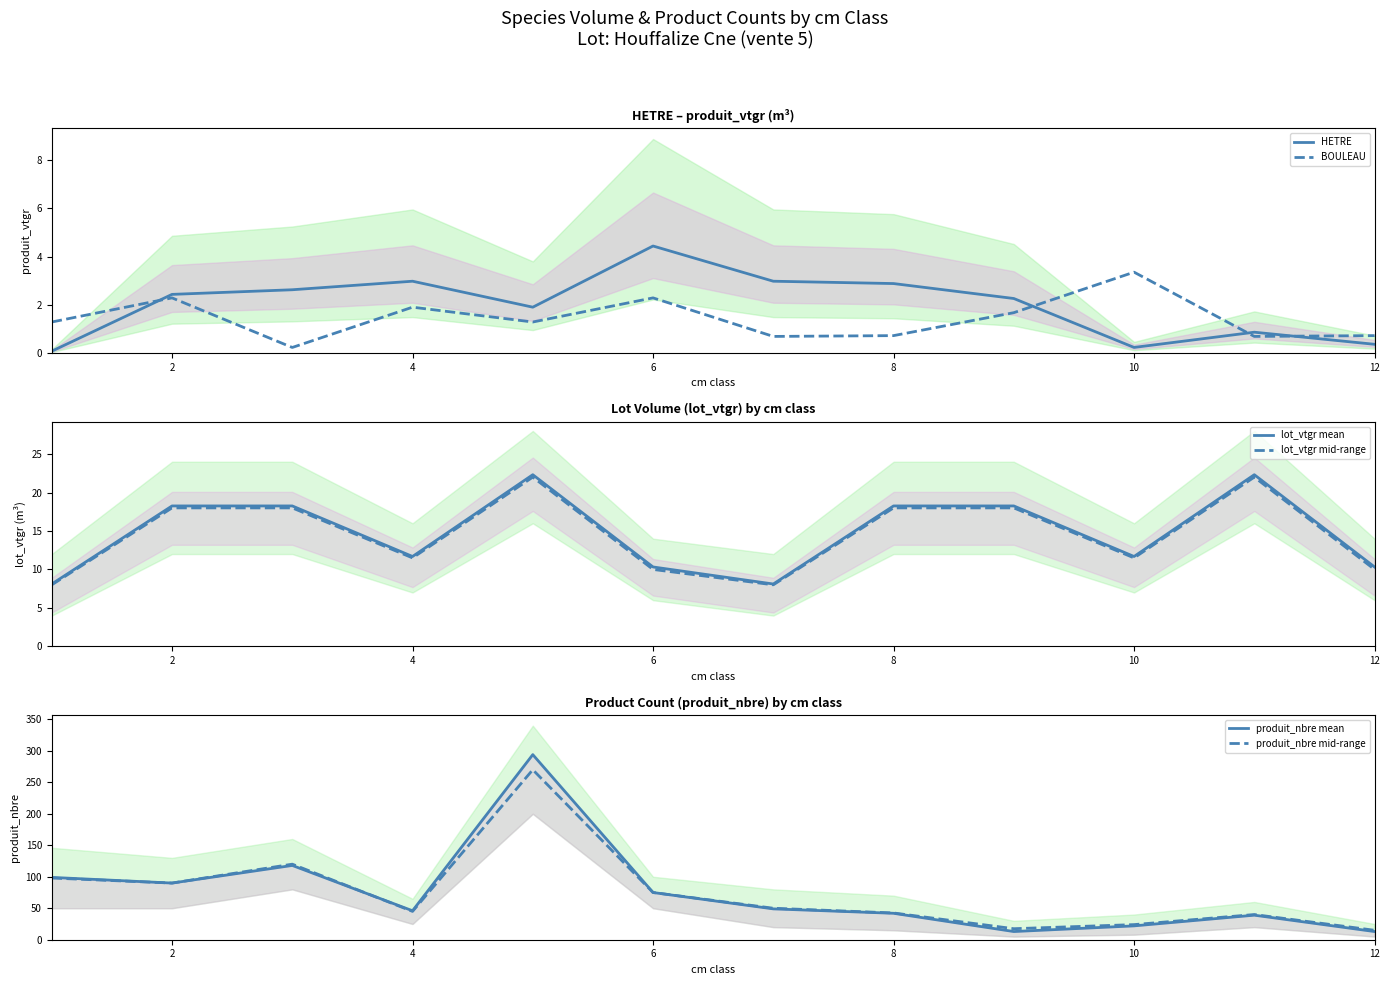

How many interior local valleys does the BOULEAU series have?

4